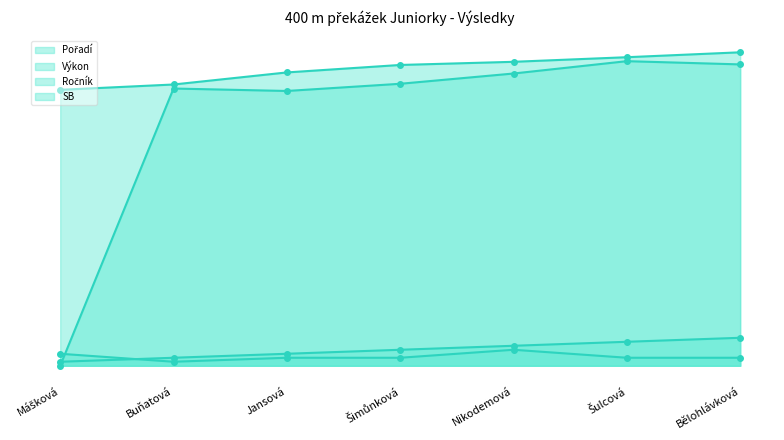

What is the sum of all Pořadí values?

28.0